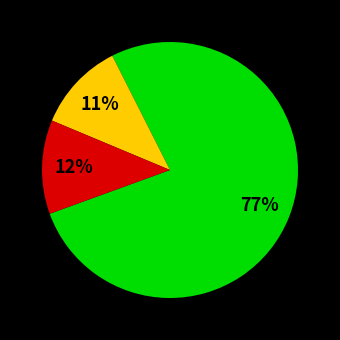

To the nearest percent, what is the difference between the largest and smallest slice percentages?

66%